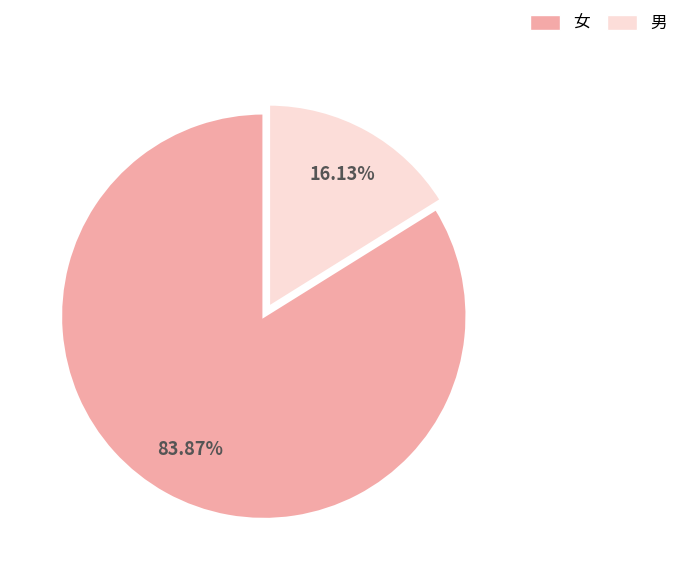

To the nearest percent, what is the combined percentage of 男 and 女?

100%